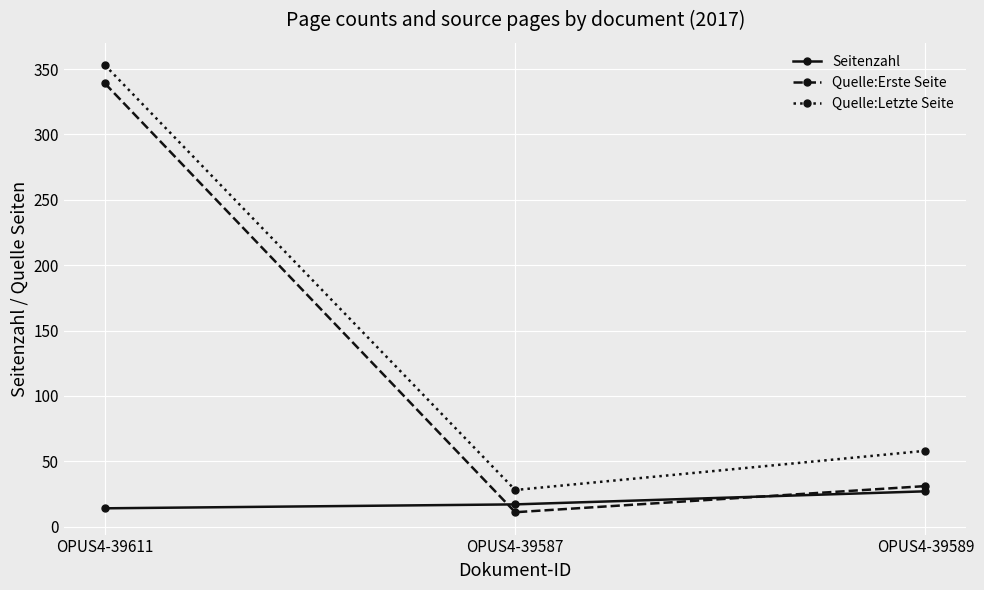

What is the difference between the second highest and minimum values in the Seitenzahl series?

3